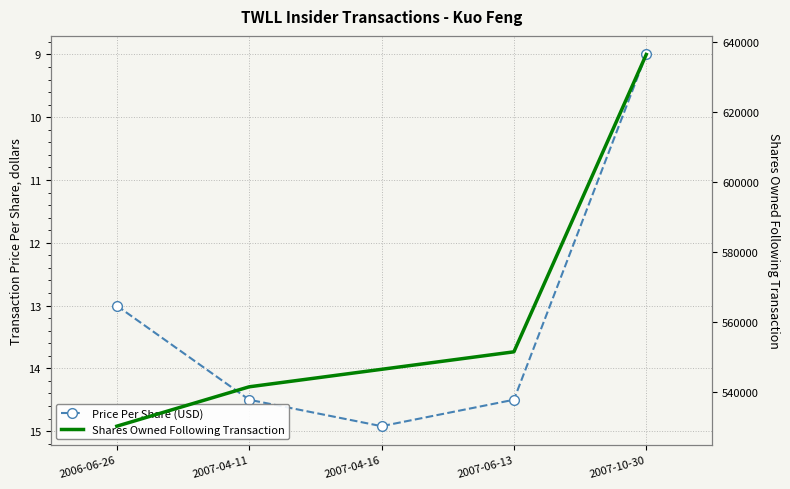

Reading right to left, extract all data points from this chart.

transactionPricePerShare: 9.0	14.5	14.9	14.5	13.0
sharesOwnedFollowingTransaction: 636500.0	551500.0	546500.0	541500.0	530243.0